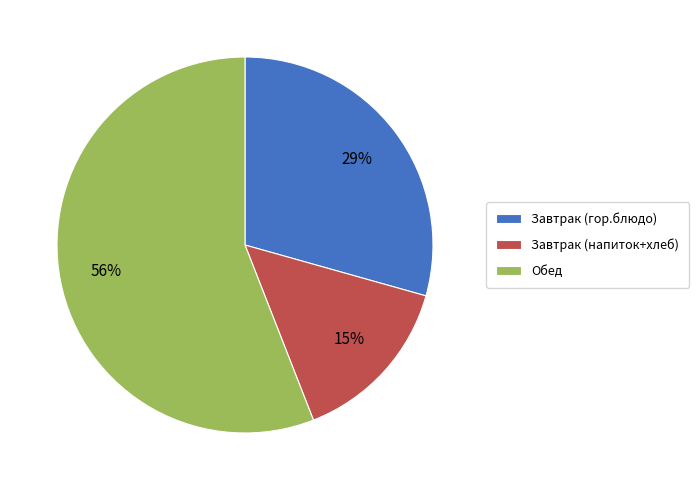

Do Завтрак (напиток+хлеб) and Обед together represent more than half of the pie?

Yes